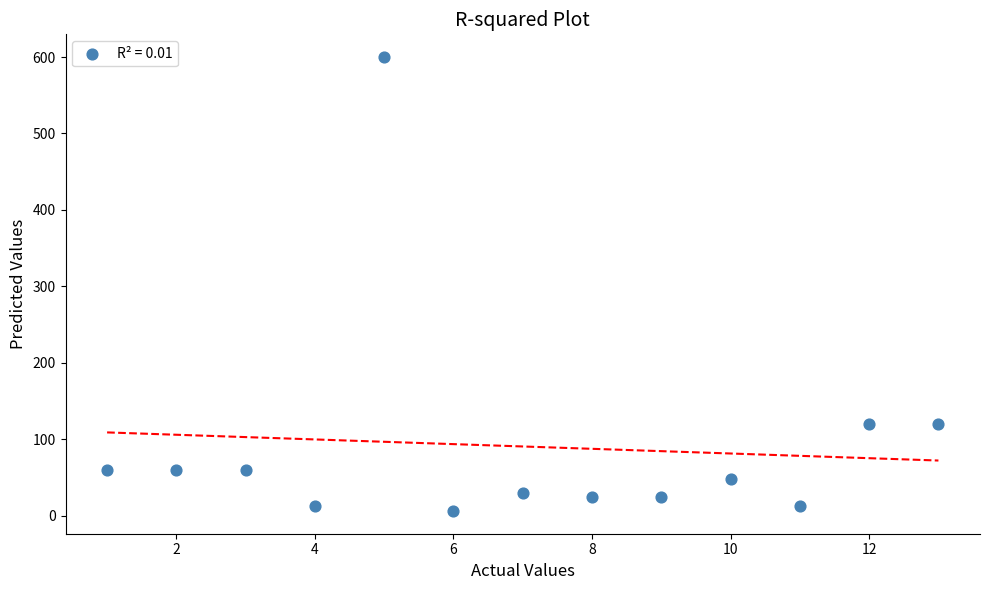

What is the range of Y values (max minus min)?

594